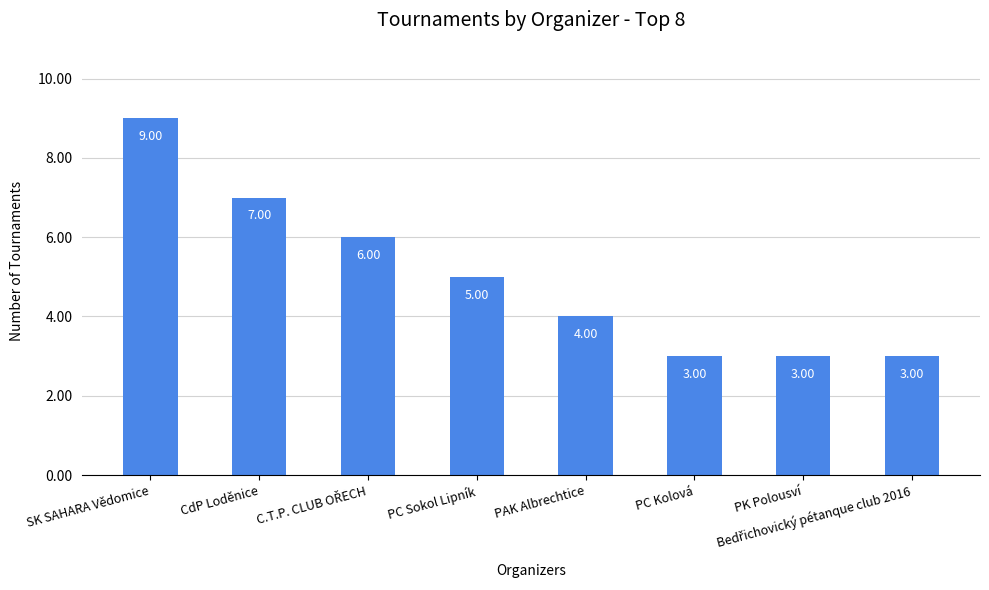

What is the label of the 6th bar from the left?

PC Kolová